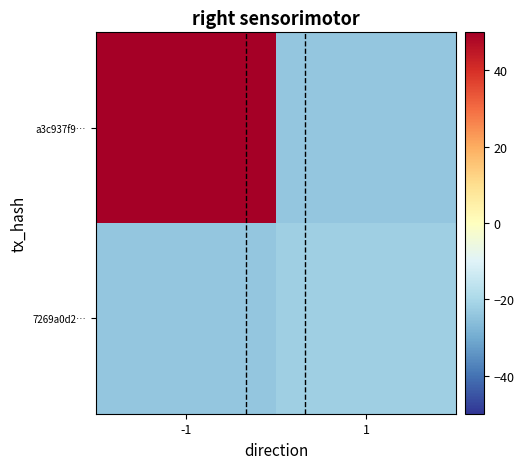

What is the smallest value displayed?

-24